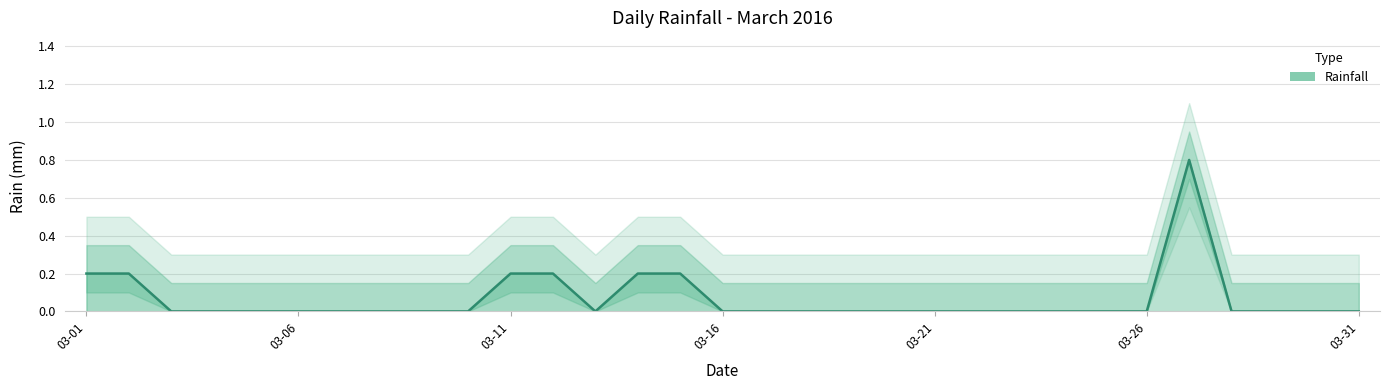

The value at 03-31 is 0.5. True or false?

False